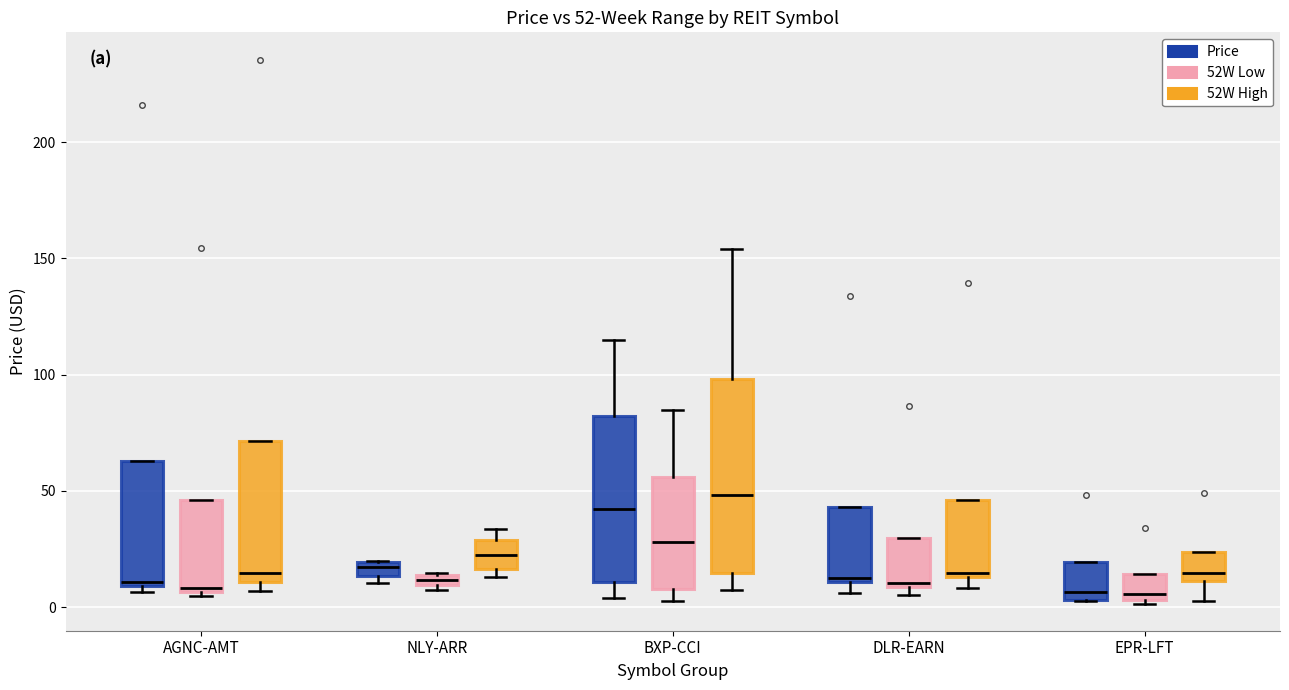

Comparing the boxes themselves (not the whiskers), which one is the tallest?

BXP-CCI (52W High)